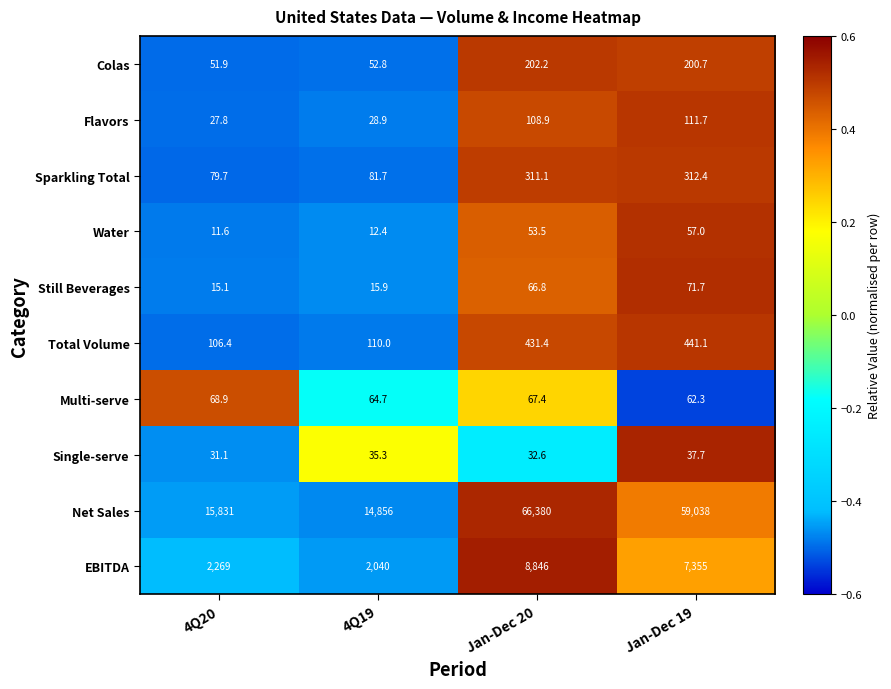

Which series has the largest range (max minus min)?

Net Sales